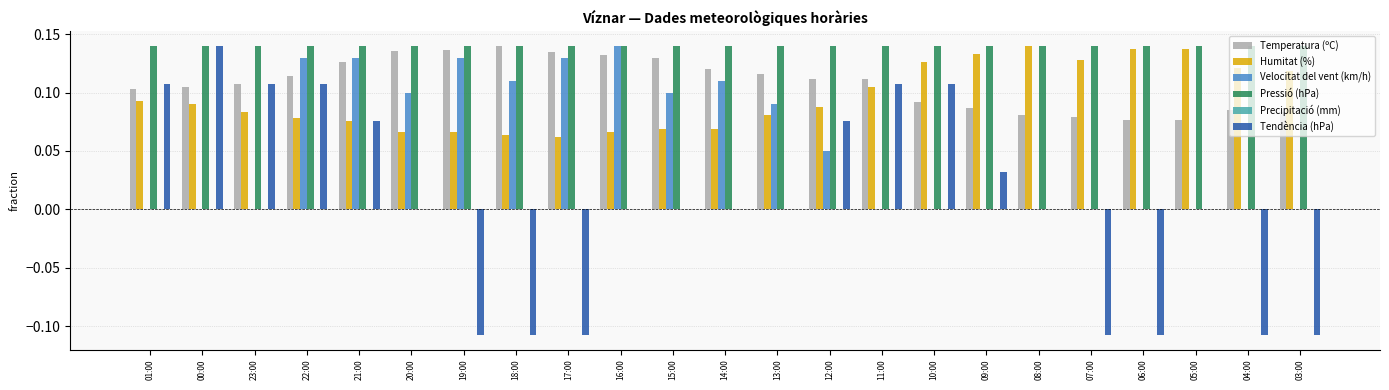

Which category has the highest value in the Velocitat del vent (km/h) series?

16:00